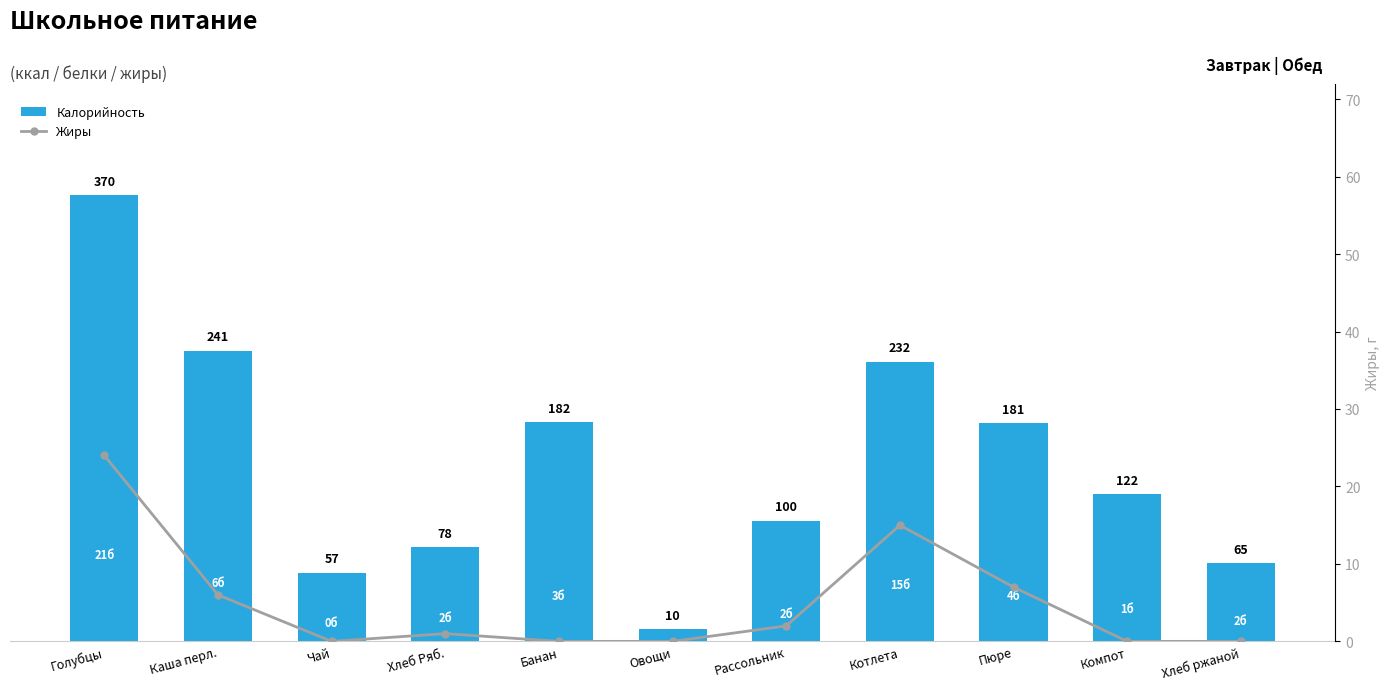

The Калорийность series shows 232 at Котлета. True or false?

True